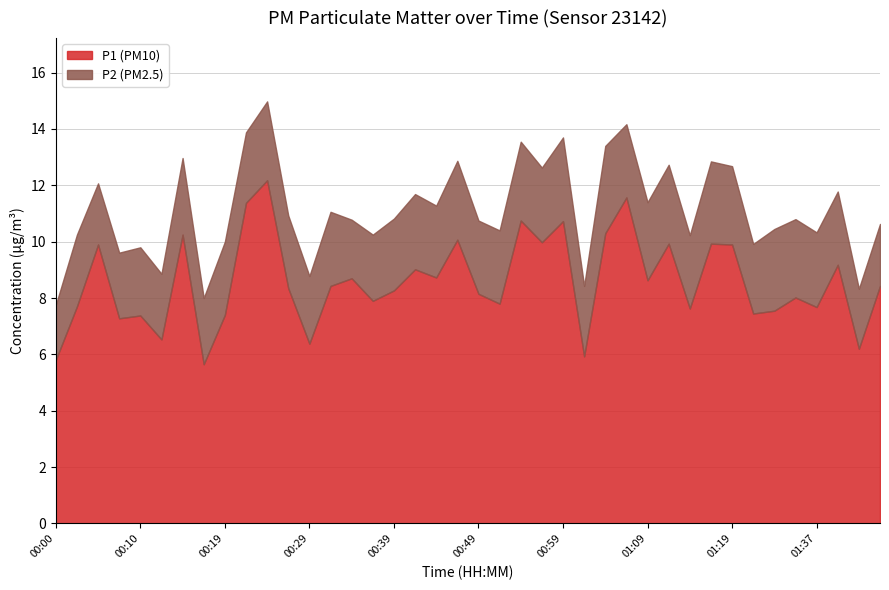

What is the label of the 2nd point from the right?

01:42